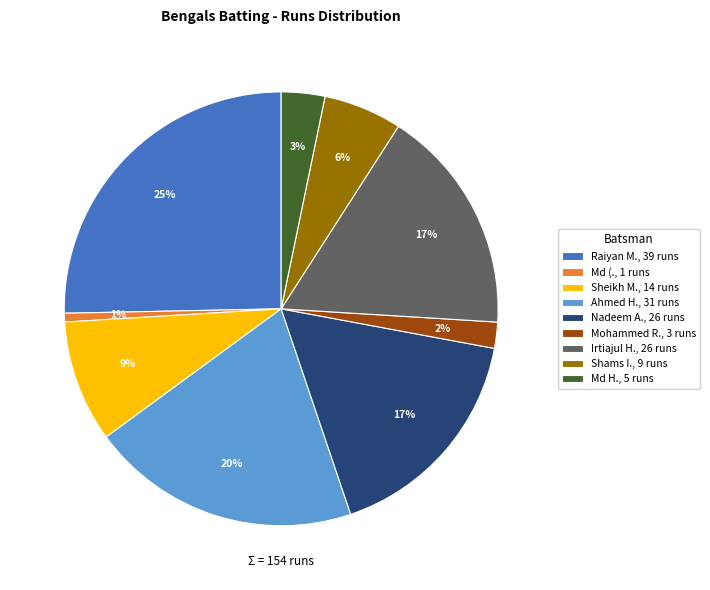

Is there a majority slice in this chart?

No